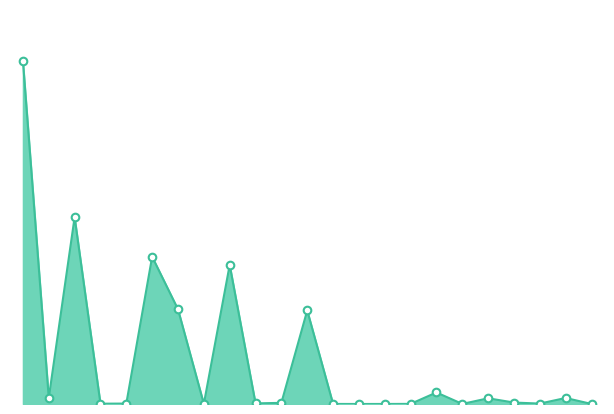

Does the chart have visible grid lines?

No